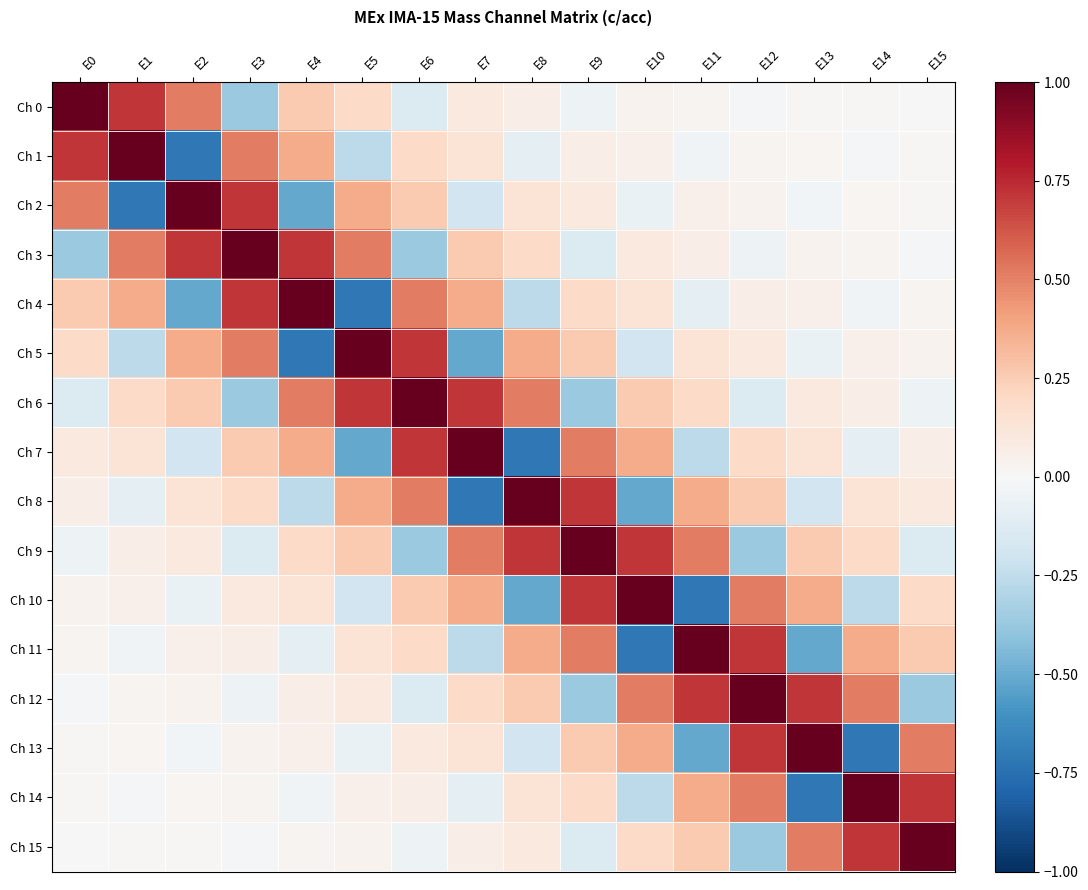

What is the total value across all series at E0?

2.4